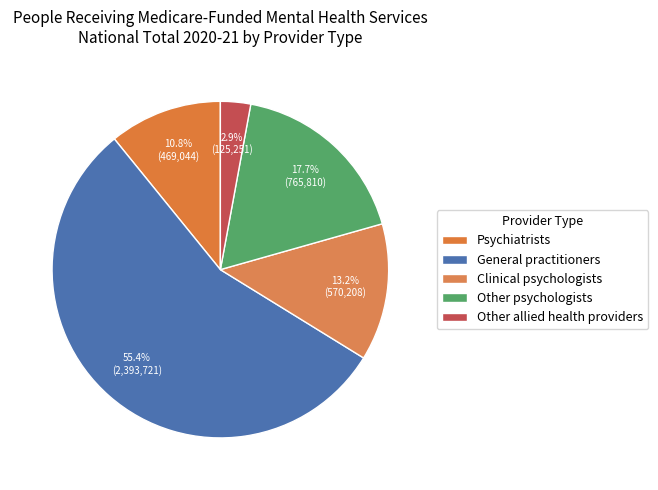

True or false: Other allied health providers accounts for 1% of the total.

False